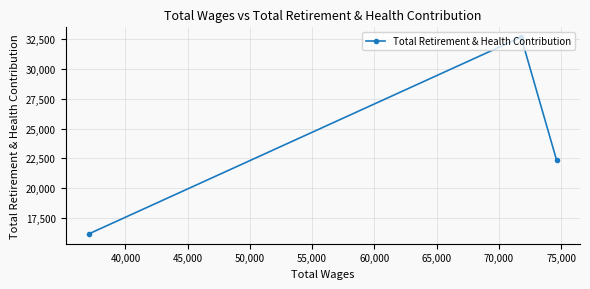

How many series are shown in this chart?

1